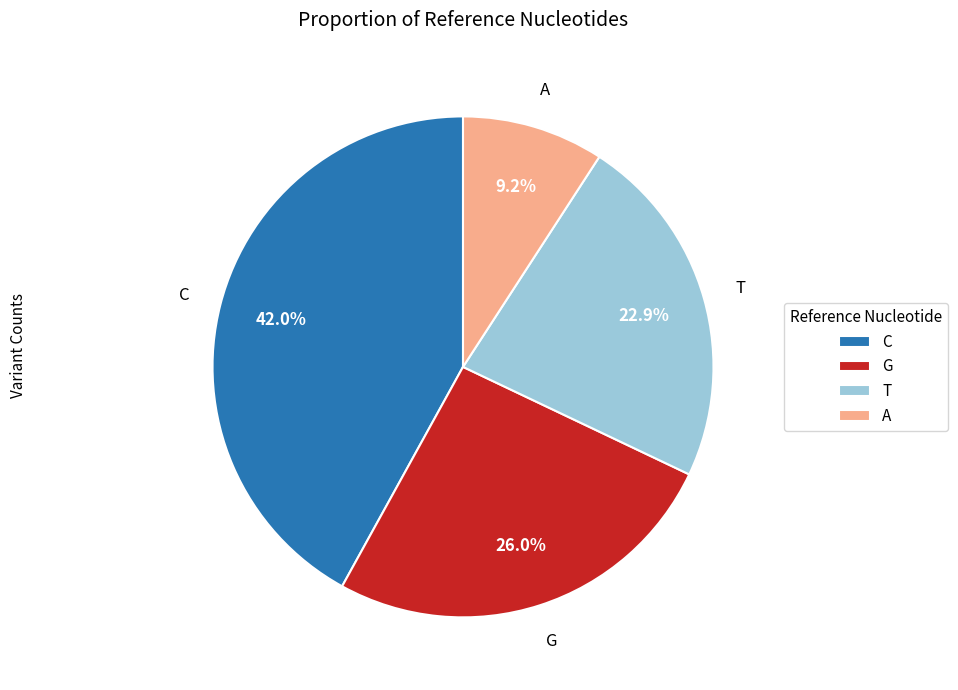

How many slices are in this pie chart?

4